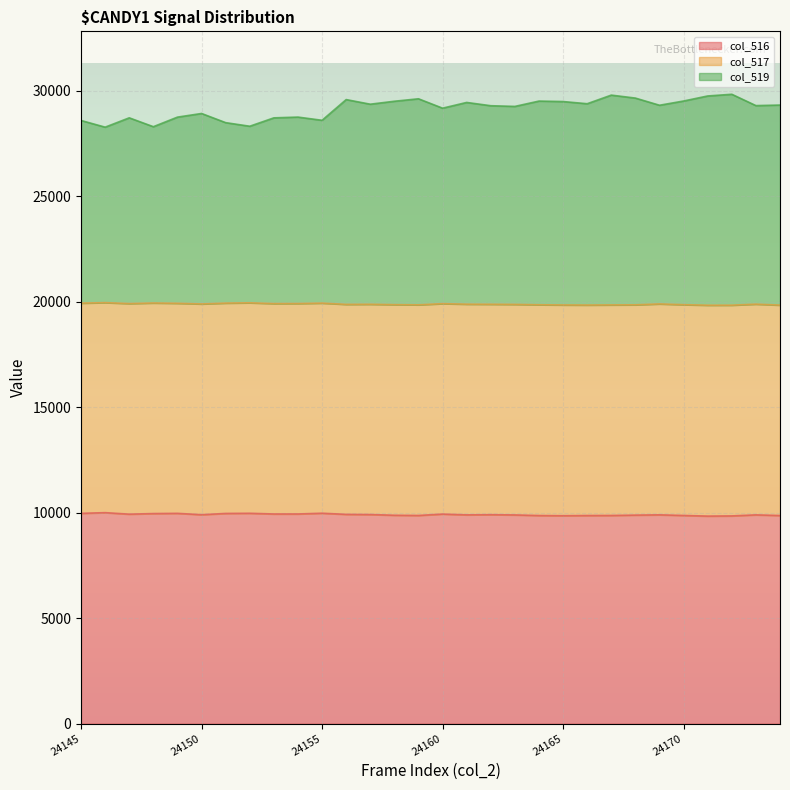

Where is the first local maximum for col_516?

24146